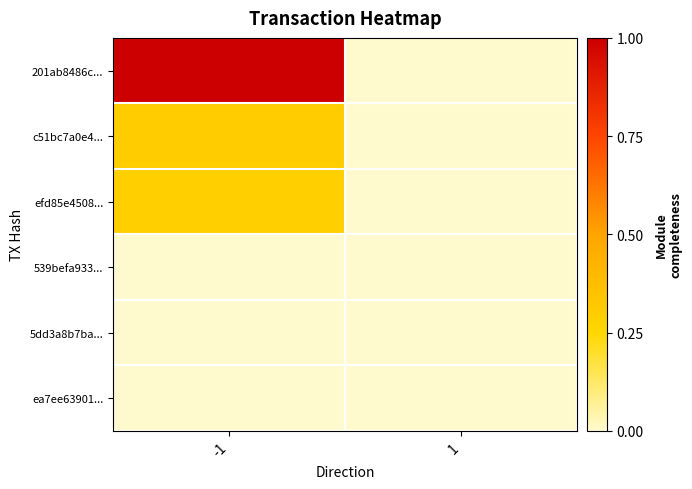

At how many categories does at least one series exceed 0?

1